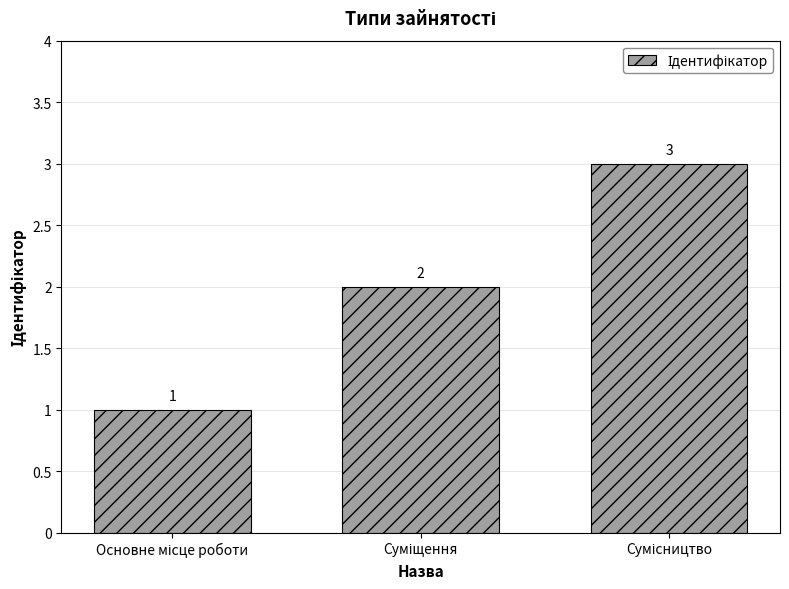

What is the greatest value displayed?

3